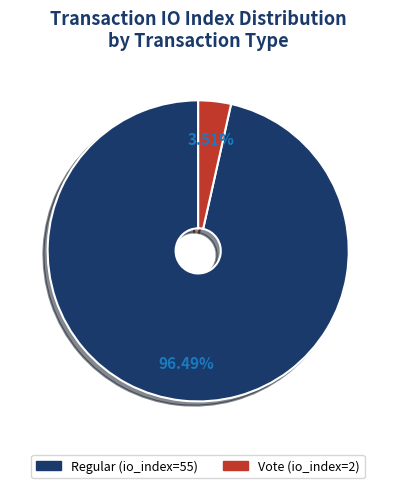

Does any single category account for the majority?

Yes